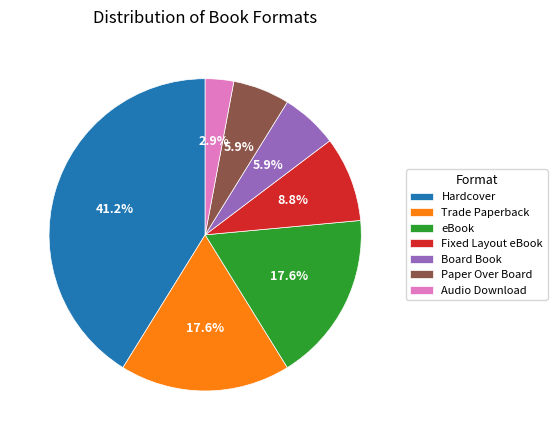

To the nearest percent, what percentage of the pie is Trade Paperback?

18%